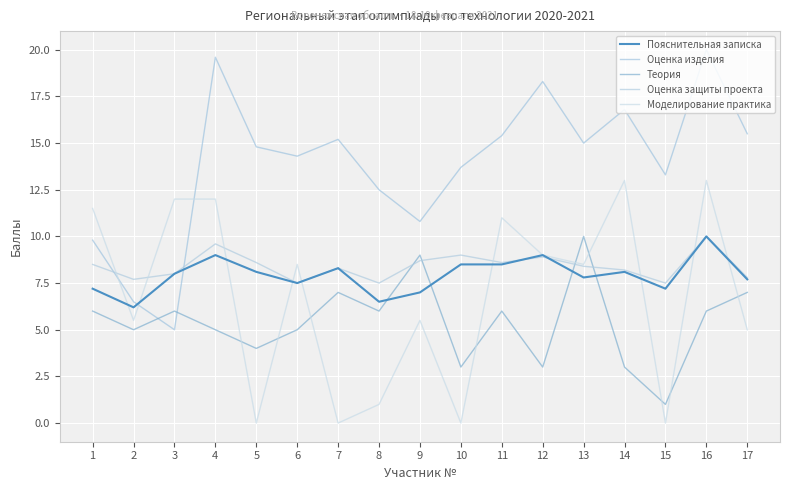

Reading left to right, extract all data points from this chart.

Пояснительная записка: 7.2	6.2	8.0	9.0	8.1	7.5	8.3	6.5	7.0	8.5	8.5	9.0	7.8	8.1	7.2	10.0	7.7
Оценка изделия: 9.8	6.5	5.0	19.6	14.8	14.3	15.2	12.5	10.8	13.7	15.4	18.3	15.0	16.8	13.3	20.0	15.5
Теория: 6.0	5.0	6.0	5.0	4.0	5.0	7.0	6.0	9.0	3.0	6.0	3.0	10.0	3.0	1.0	6.0	7.0
Оценка защиты проекта: 8.5	7.7	8.0	9.6	8.6	7.5	8.3	7.5	8.7	9.0	8.6	8.9	8.4	8.2	7.5	10.0	7.8
Моделирование практика: 11.5	5.5	12.0	12.0	0.0	8.5	0.0	1.0	5.5	0.0	11.0	9.0	8.5	13.0	0.0	13.0	5.0